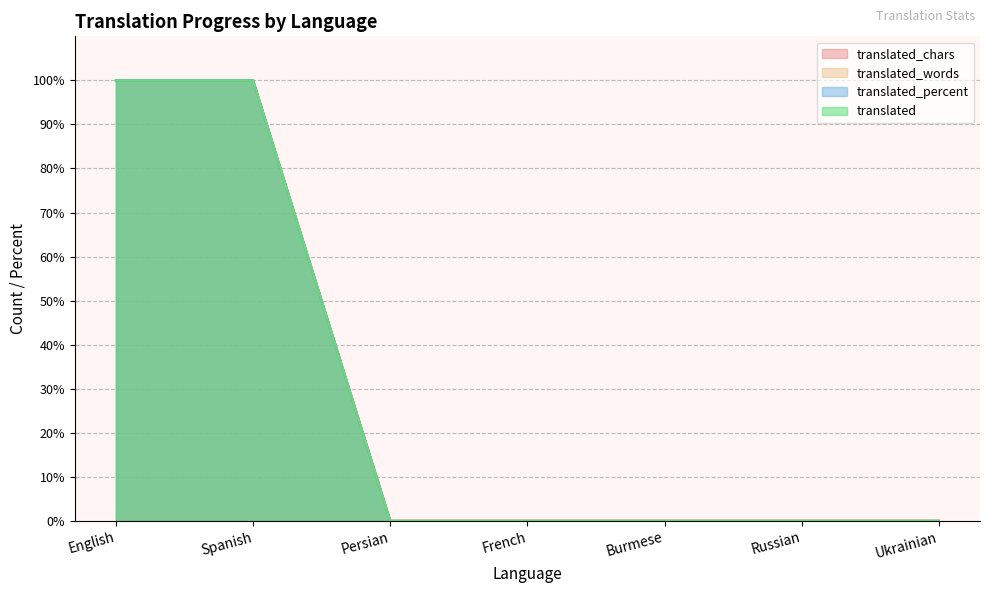

The value of translated at Russian is 0. True or false?

True